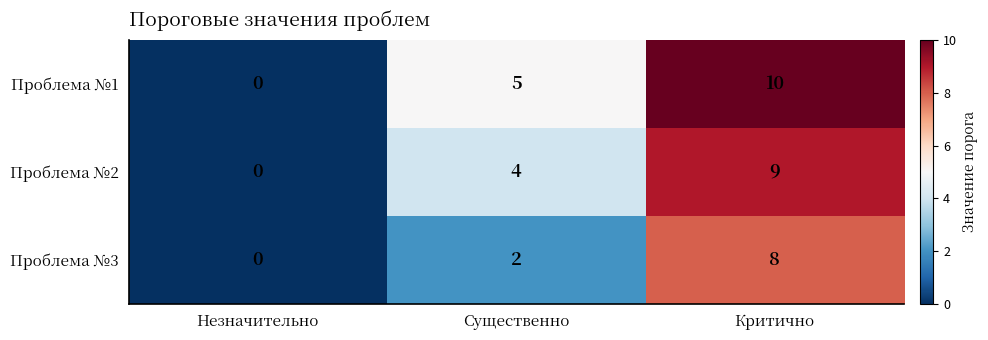

The value of Проблема №1 at Незначительно is -4. True or false?

False